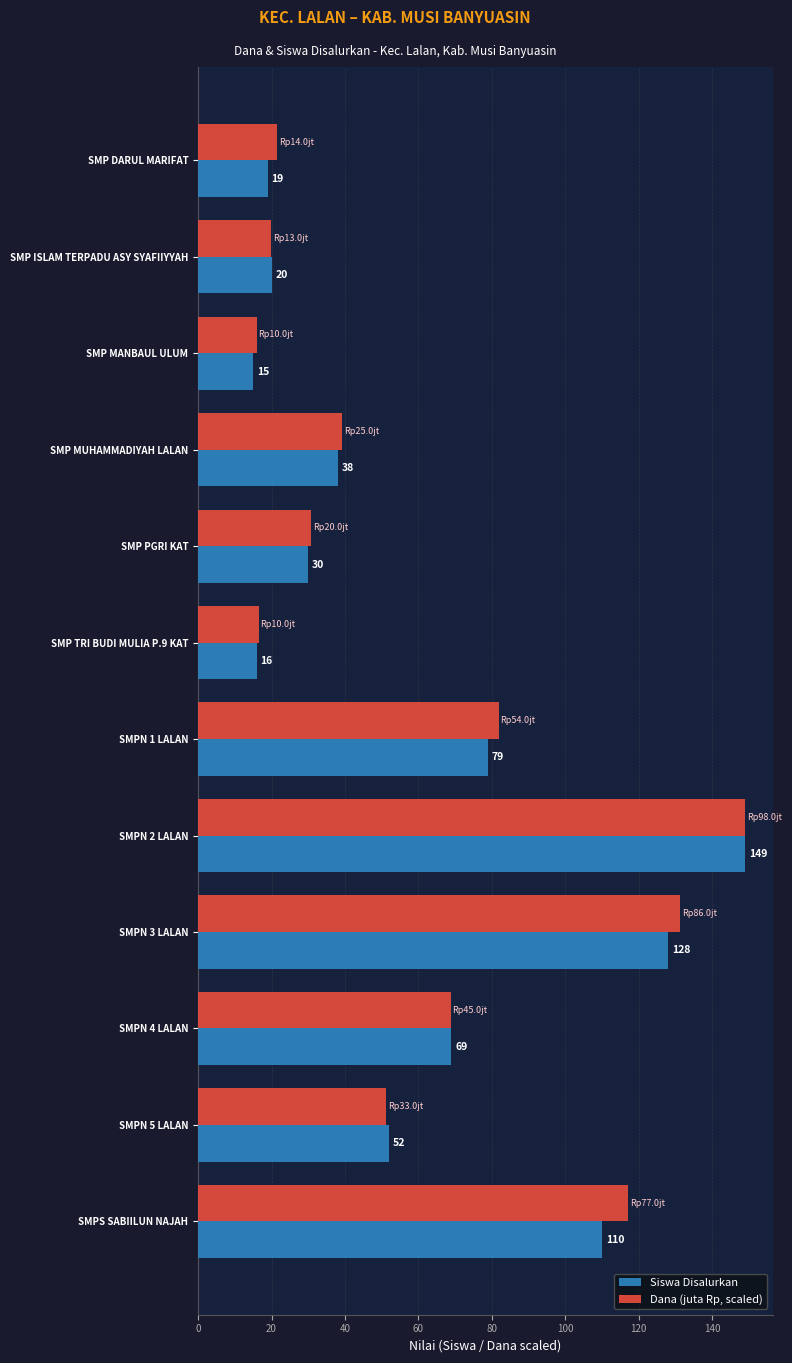

Is the value of Siswa Disalurkan at SMPN 2 LALAN greater than the value of Dana (juta Rp, scaled) at SMP MANBAUL ULUM?

Yes